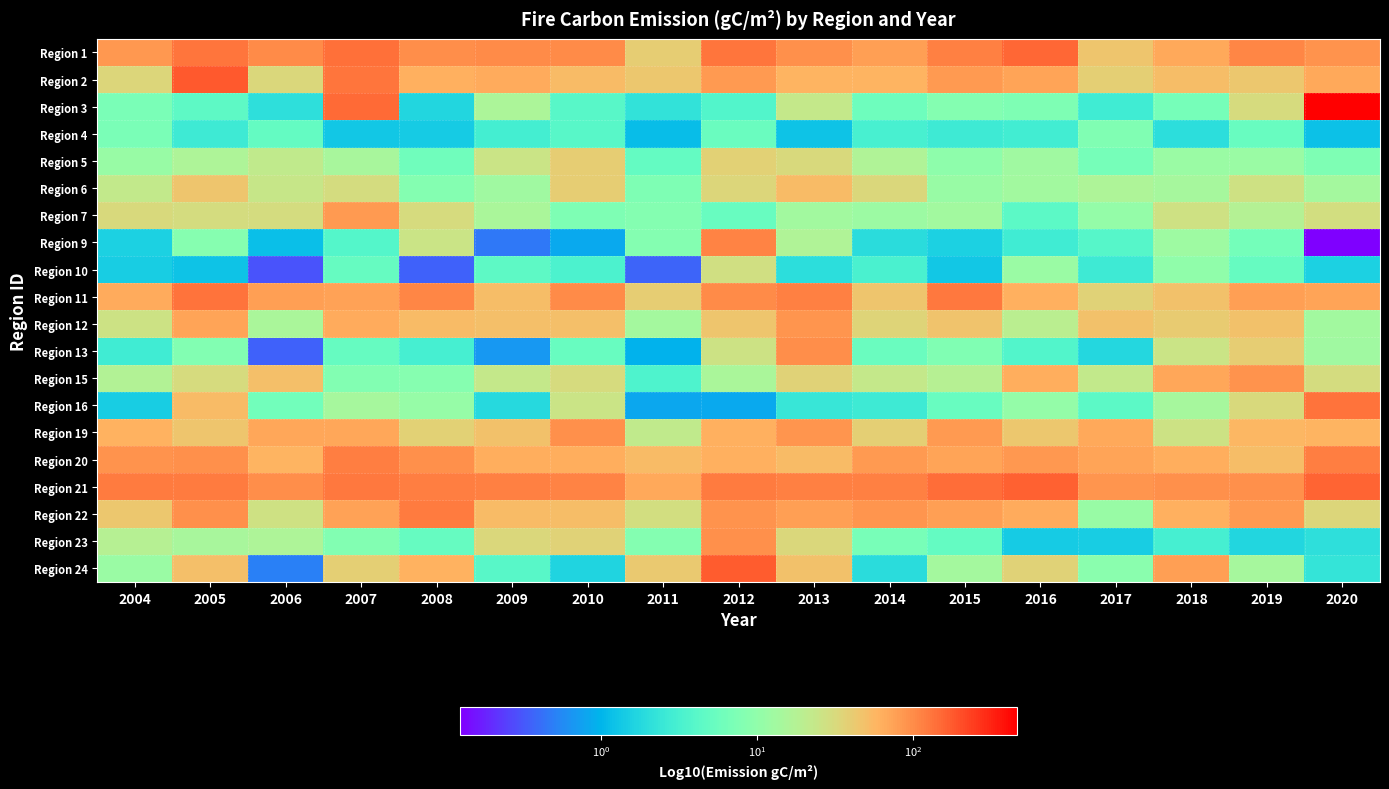

At how many categories does at least one series exceed 92?

15